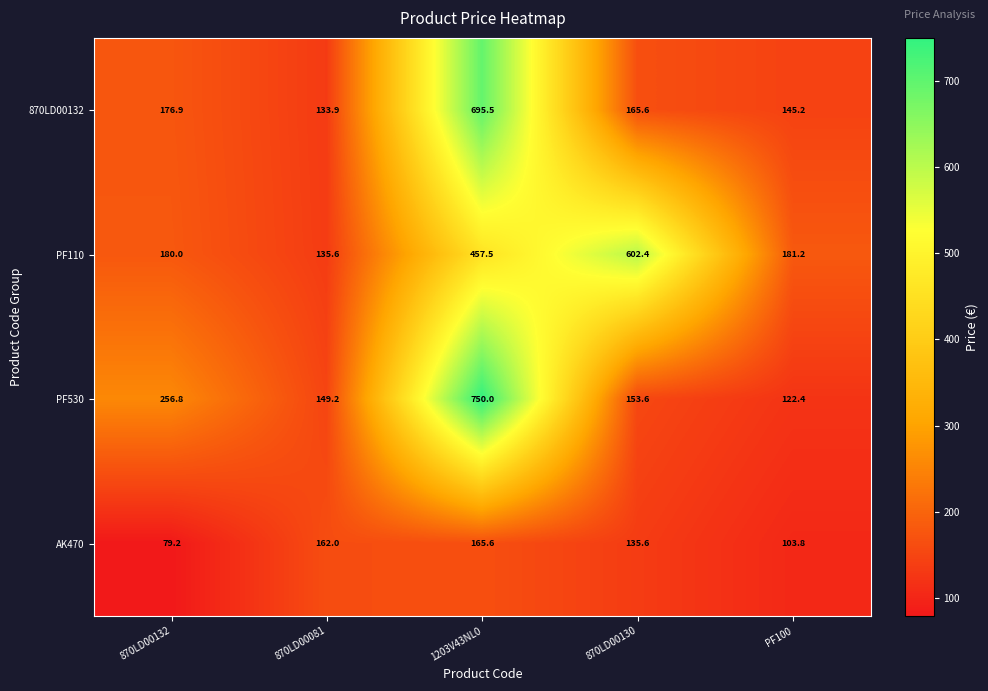

Reading left to right, extract all data points from this chart.

870LD00132: 870LD00132=176.9	870LD00081=133.9	1203V43NL0=695.5	870LD00130=165.6	PF100=145.2
PF110: 870LD00132=180.0	870LD00081=135.6	1203V43NL0=457.5	870LD00130=602.4	PF100=181.2
PF530: 870LD00132=256.8	870LD00081=149.2	1203V43NL0=750.0	870LD00130=153.6	PF100=122.4
AK470: 870LD00132=79.2	870LD00081=162.0	1203V43NL0=165.6	870LD00130=135.6	PF100=103.8